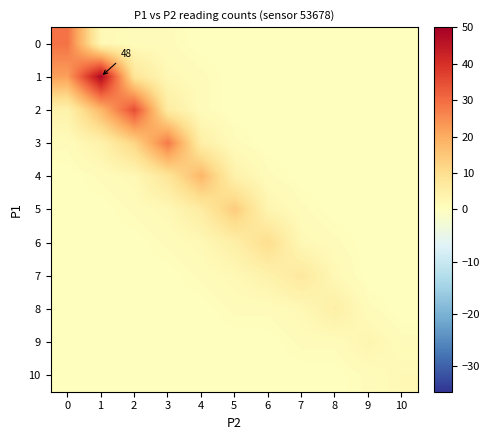

Which has a higher value, 2 or 3?

2